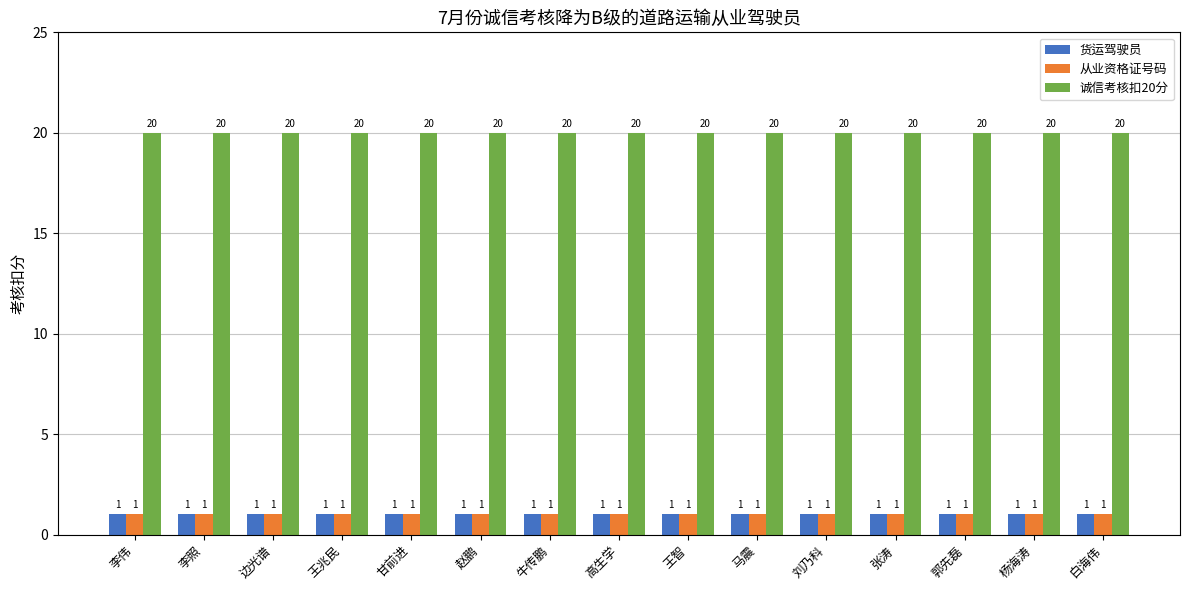

How many bars are there in total?

45